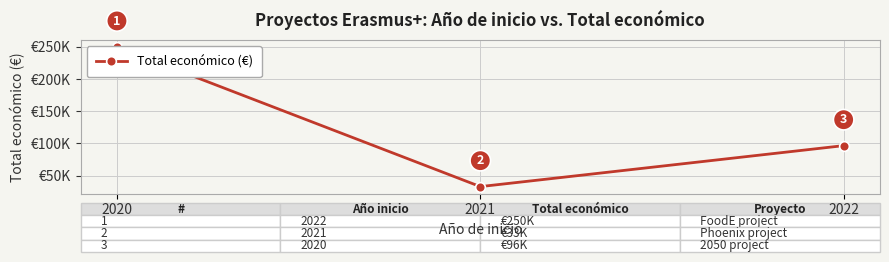

What is the smallest value displayed?

32816